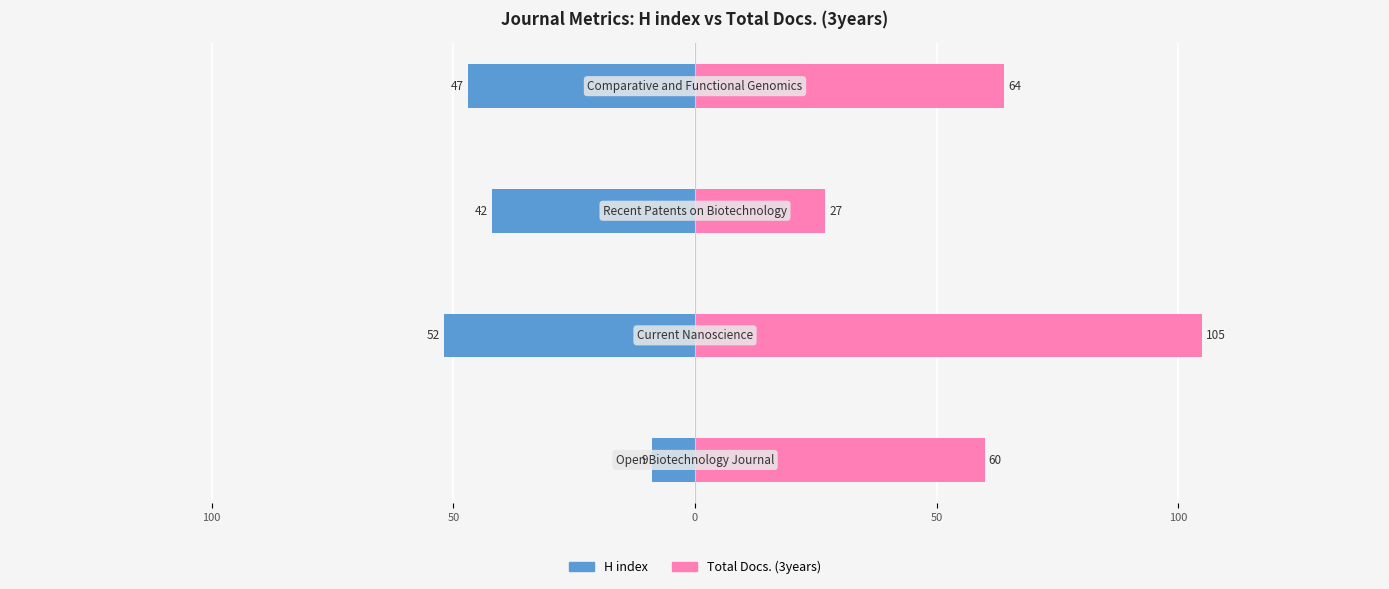

List the series in order of their overall mean, highest first.

Total Docs. (3years), H index